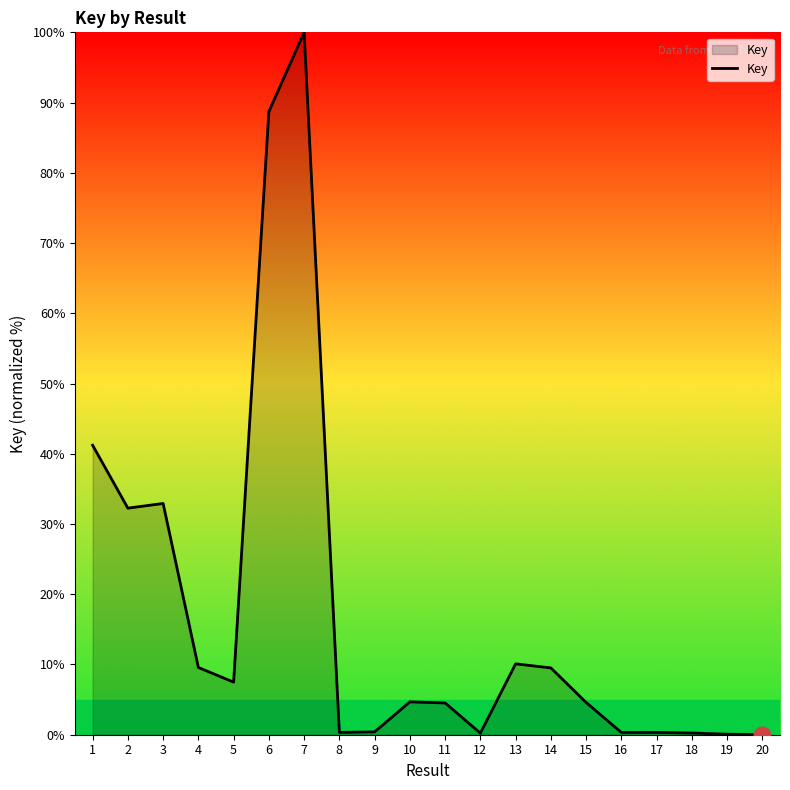

Is it true that the value at 3 is 32.9?

True